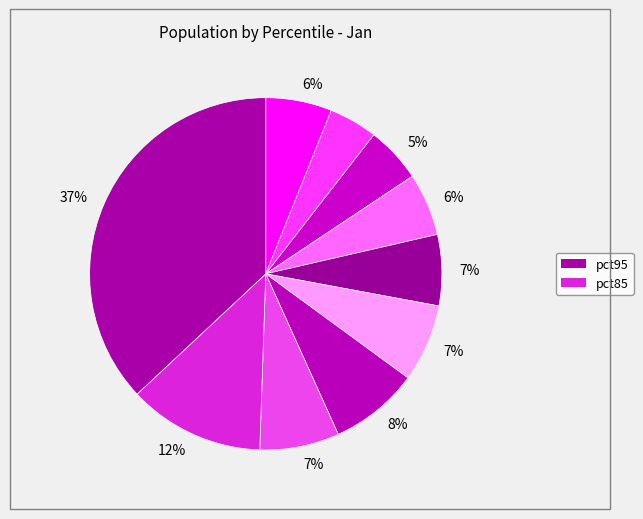

Which category has the biggest portion of the pie?

pct95